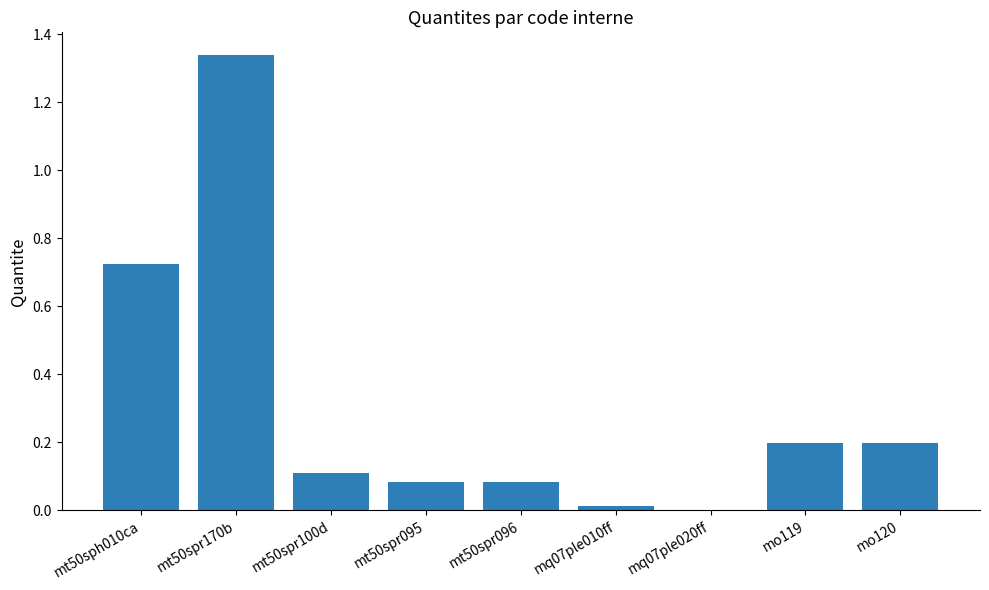

Is it true that the value at mo119 is 0.2?

True